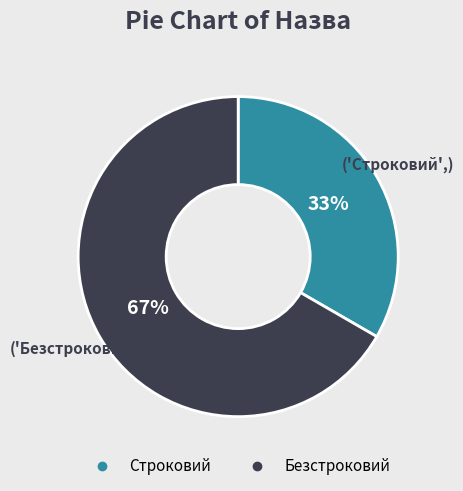

Rank the categories by value from lowest to highest.

Строковий, Безстроковий